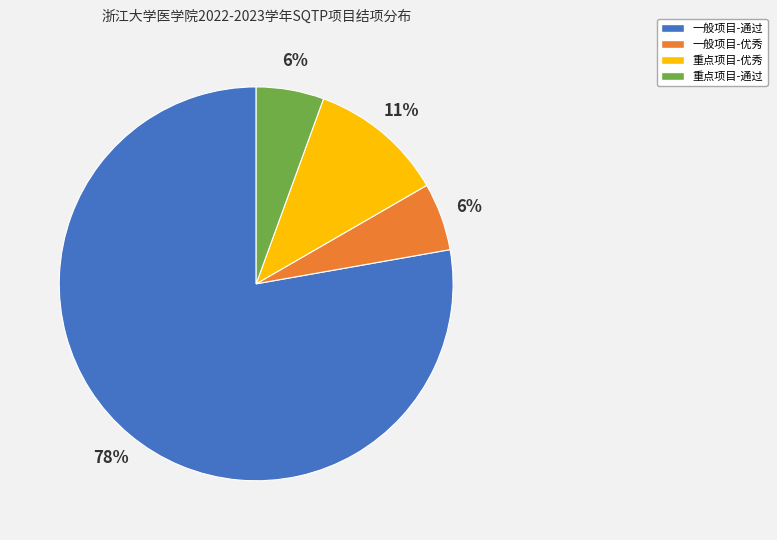

What is the largest slice in the pie chart?

一般项目-通过